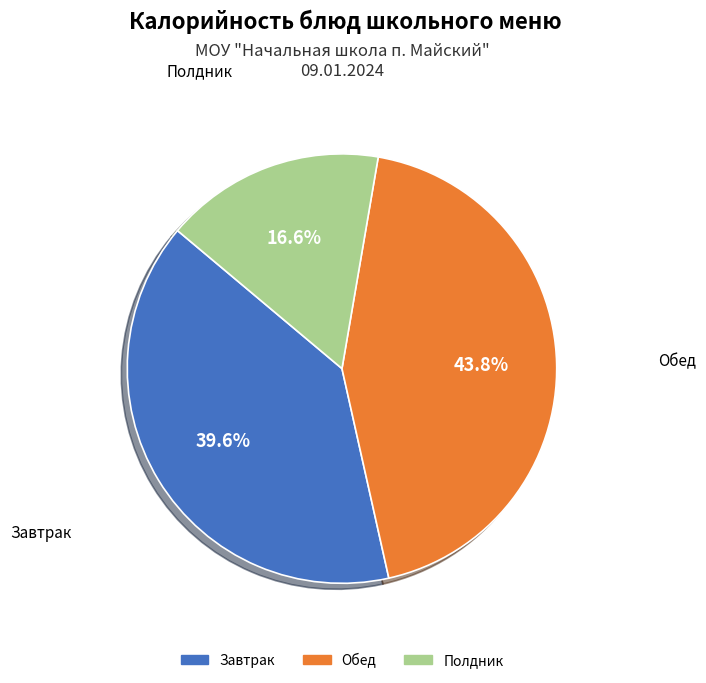

Does any single category account for the majority?

No